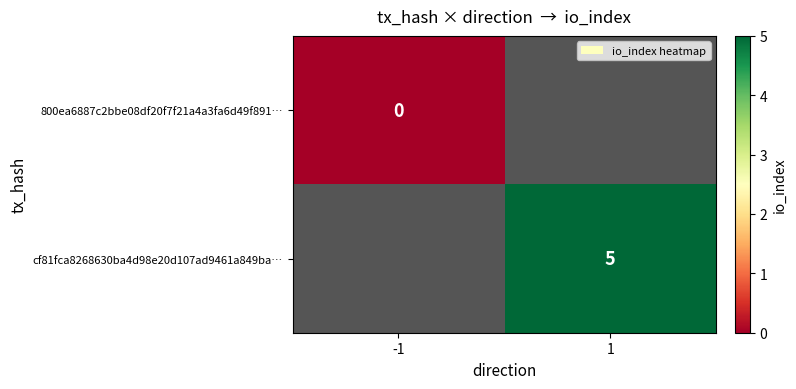

What is the maximum value shown in the chart?

5.0